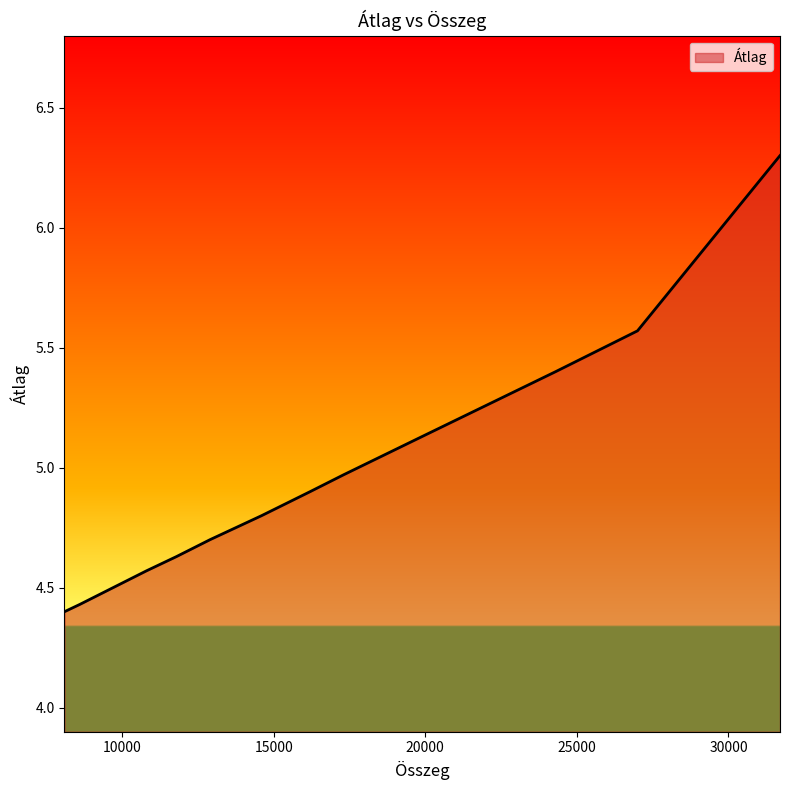

List the labels in order of value, smallest first.

8100, 8600, 9700, 10800, 11800, 12900, 14600, 16200, 17300, 19900, 24300, 27000, 31700